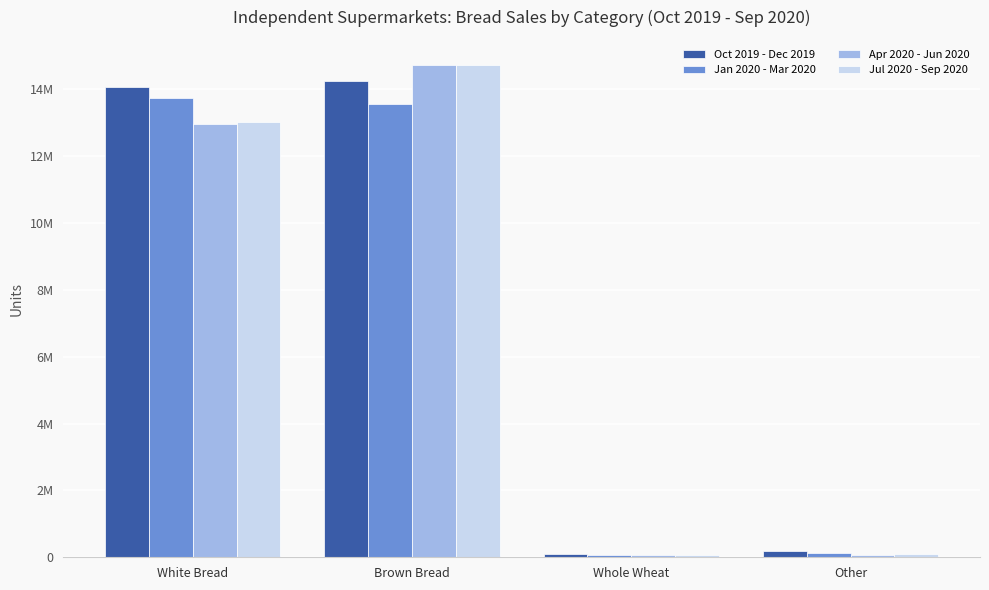

What is the sum of the Oct 2019 - Dec 2019 values at White Bread and Whole Wheat?

14157478